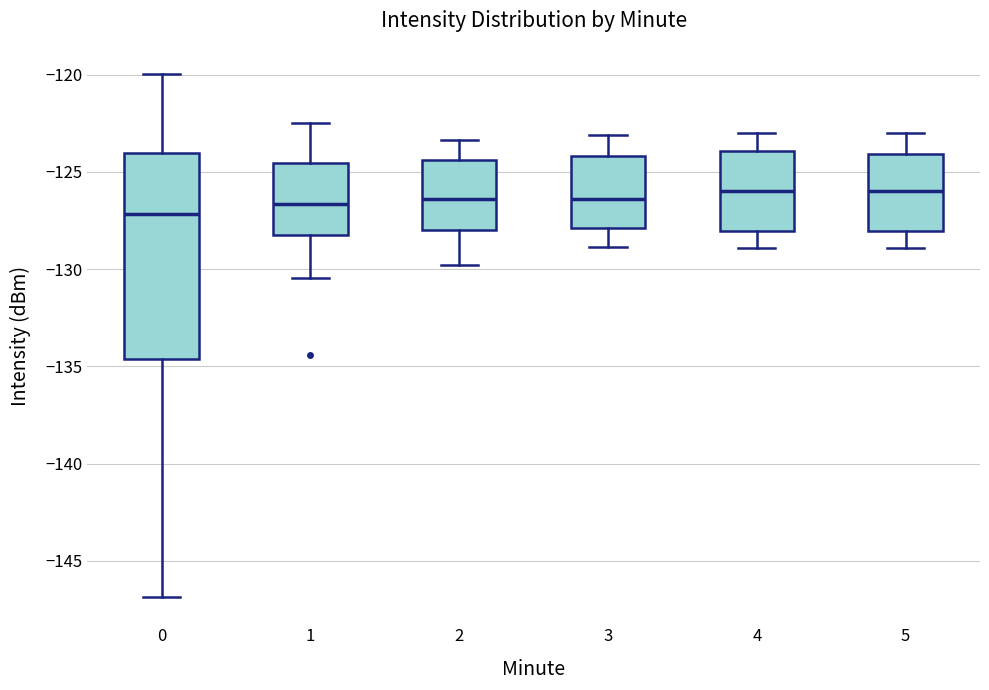

Which box is the tallest, from its lower edge to its upper edge?

0